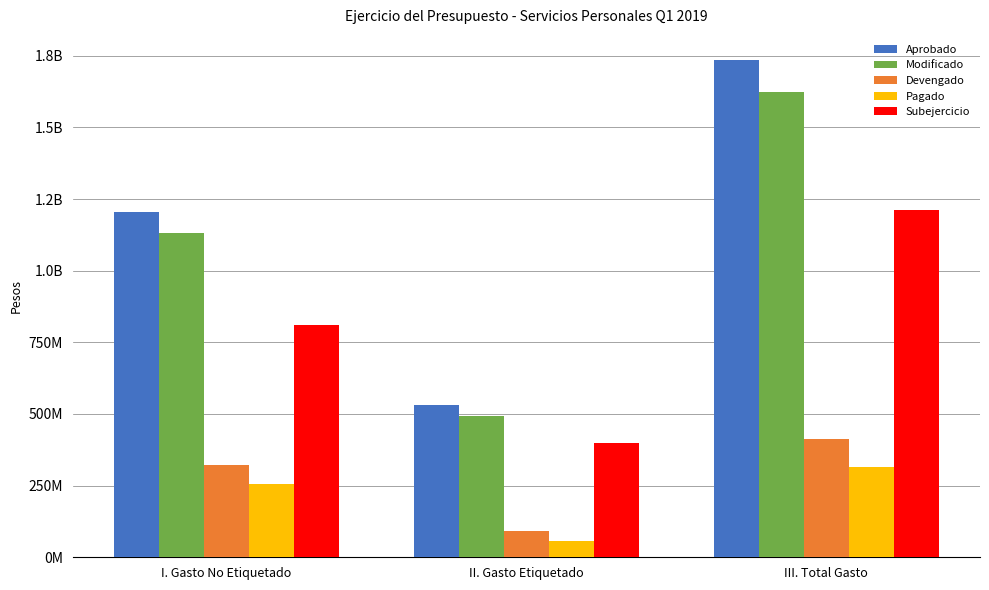

Where is Modificado nearest to the value 1057969537?

I. Gasto No Etiquetado